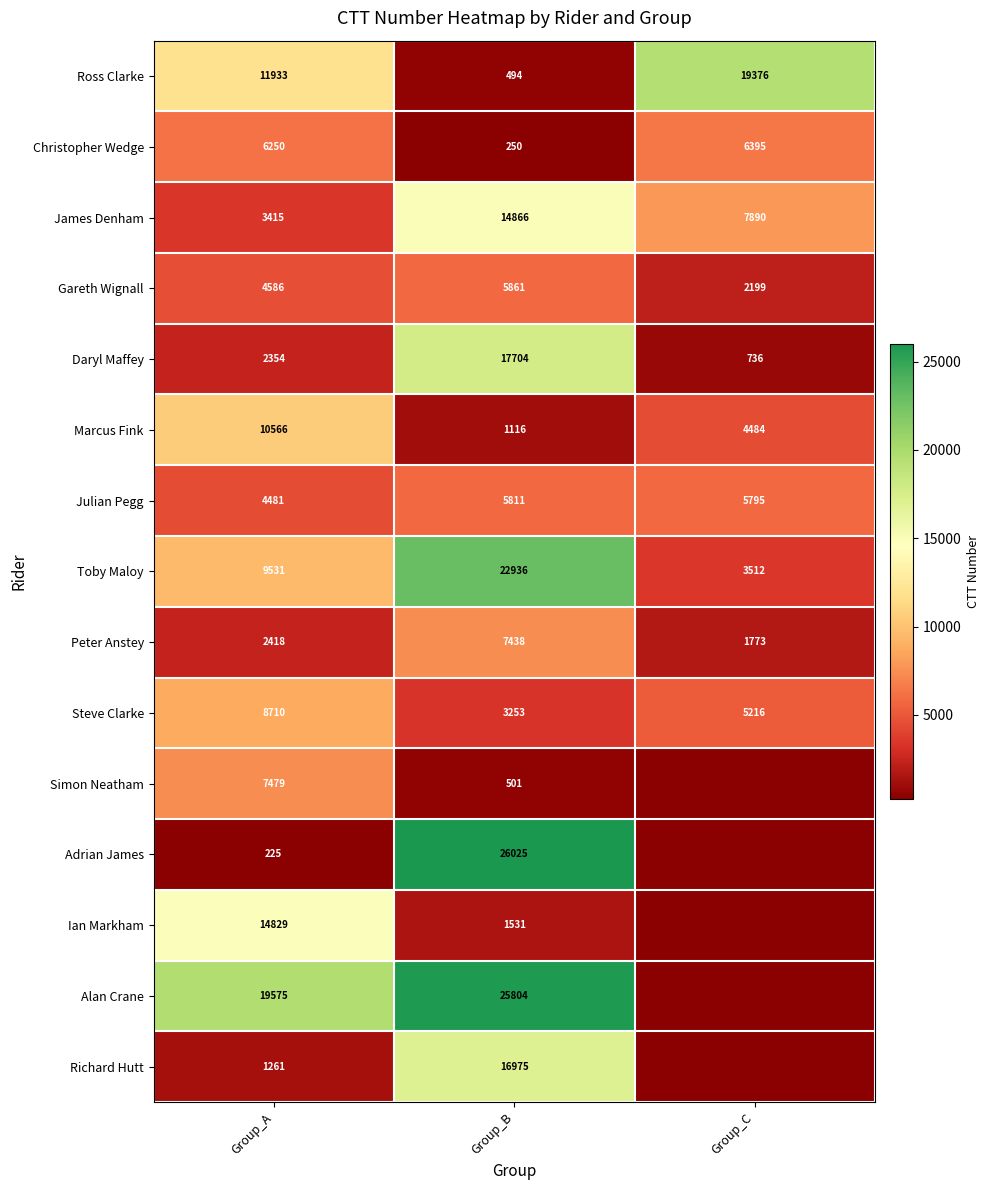

What is the difference between the maximum and minimum values in the Ross Clarke series?

18882